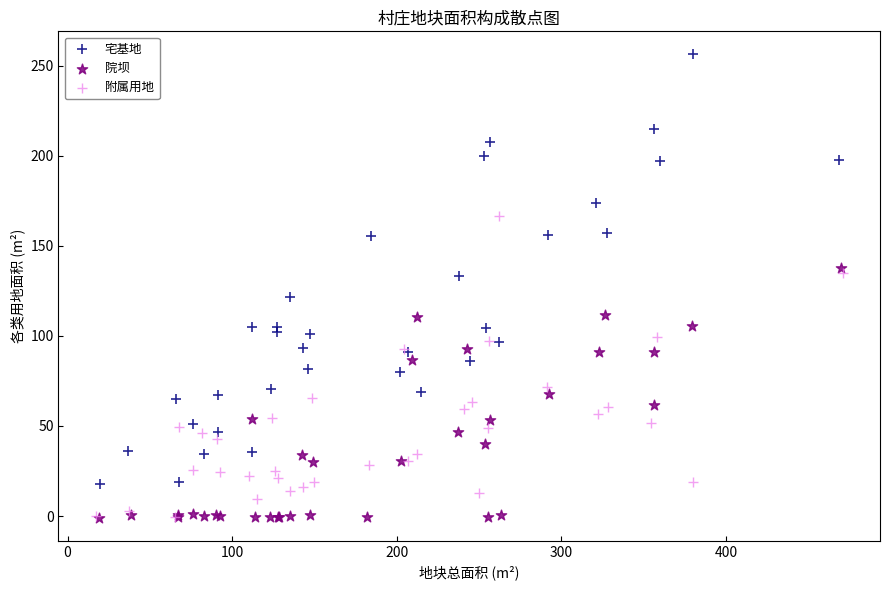

What are all the series names shown in the legend?

宅基地, 院坝, 附属用地